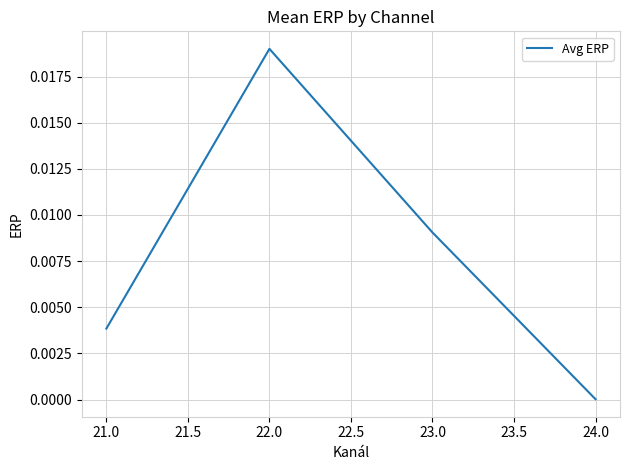

Between 22.0 and 23.0, which is larger?

22.0